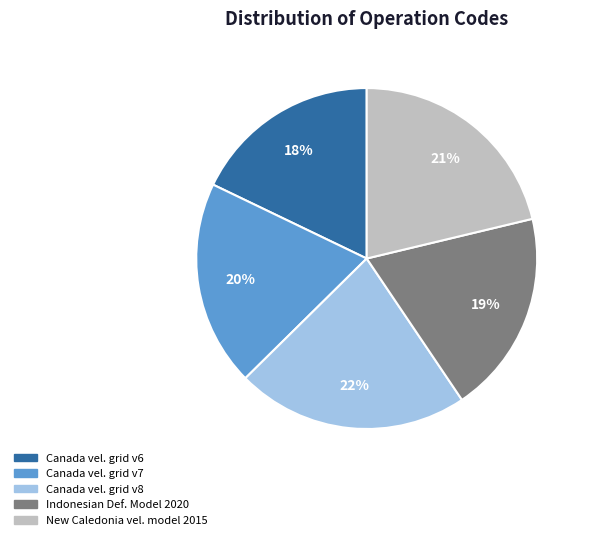

To the nearest percent, what is the difference between the largest and smallest slice percentages?

4%